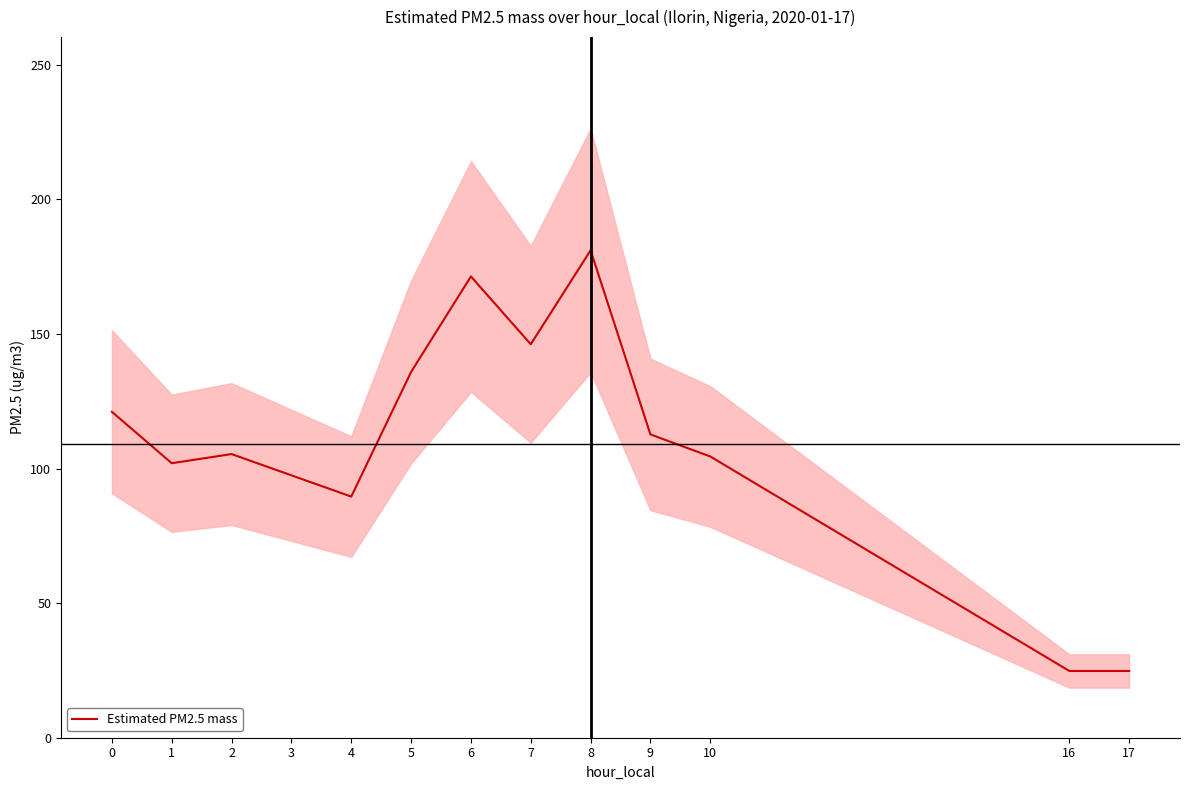

Reading left to right, list all the values displayed in this chart.

121.1	102.0	105.4	97.5	89.6	135.9	171.4	146.2	181.1	112.7	104.5	24.8	24.8